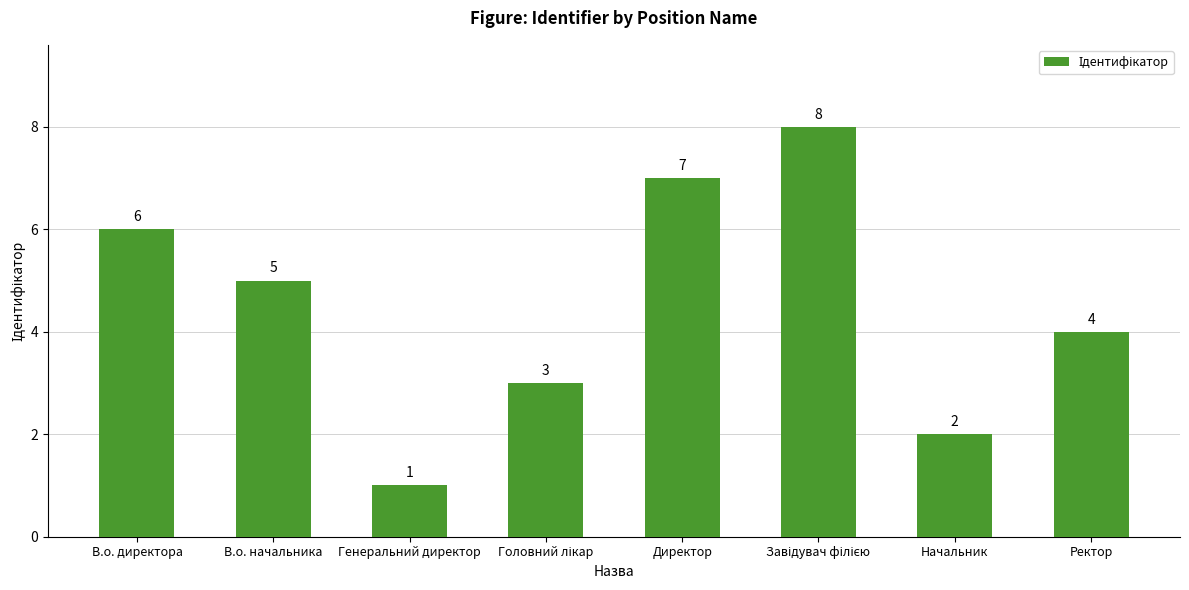

Reading left to right, transcribe all the data shown in this chart.

6	5	1	3	7	8	2	4